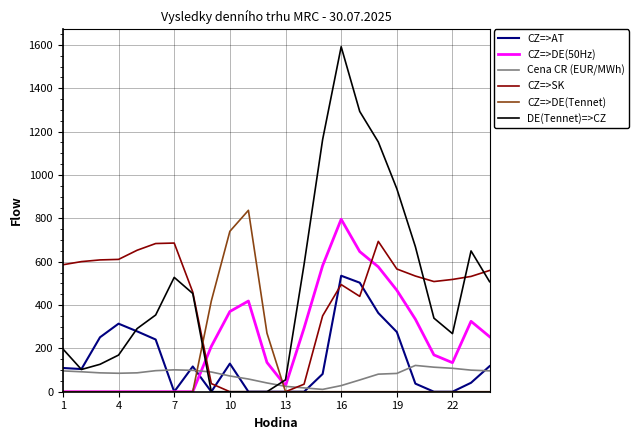

What is the maximum value for DE(Tennet)=>CZ?

1591.9